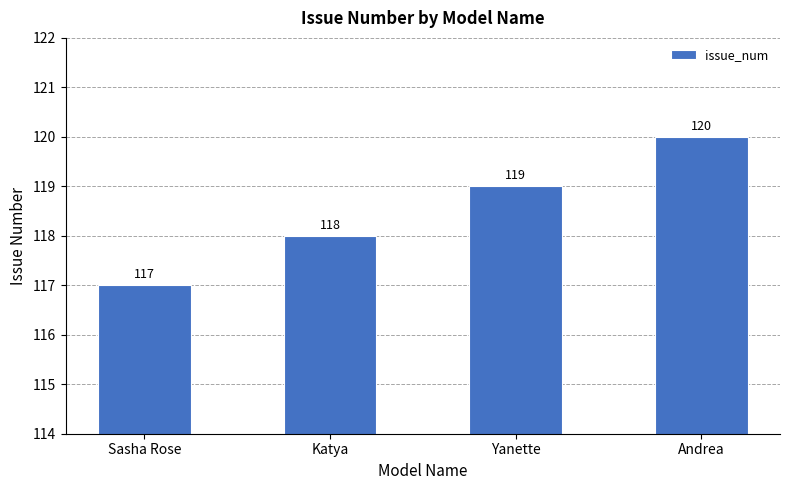

What is the approximate value at Sasha Rose?

117